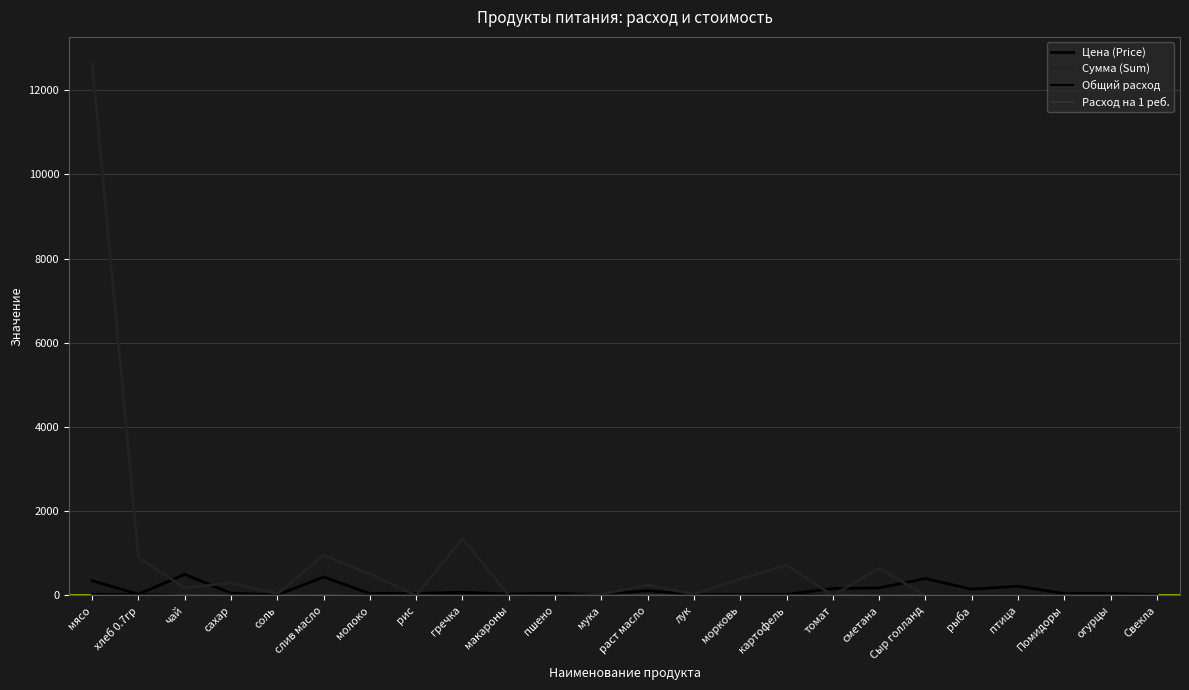

What is the sum of all Цена (Price) values?

3072.6